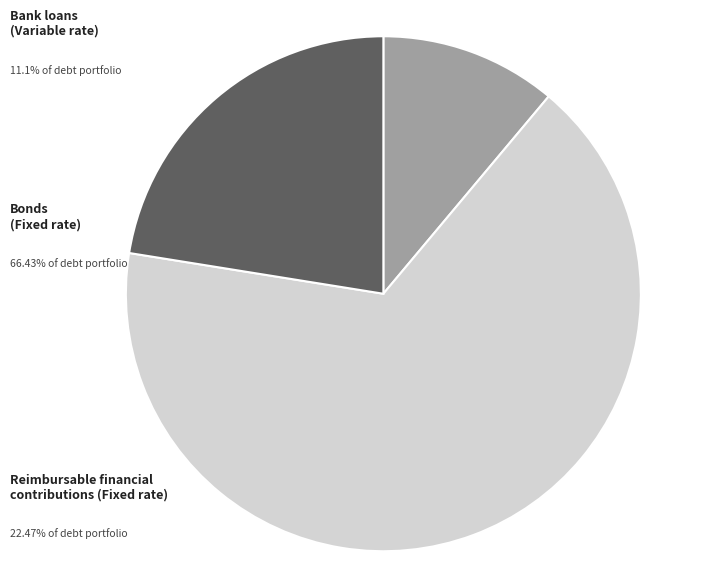

True or false: Reimbursable financial
contributions (Fixed) accounts for 22% of the total.

True